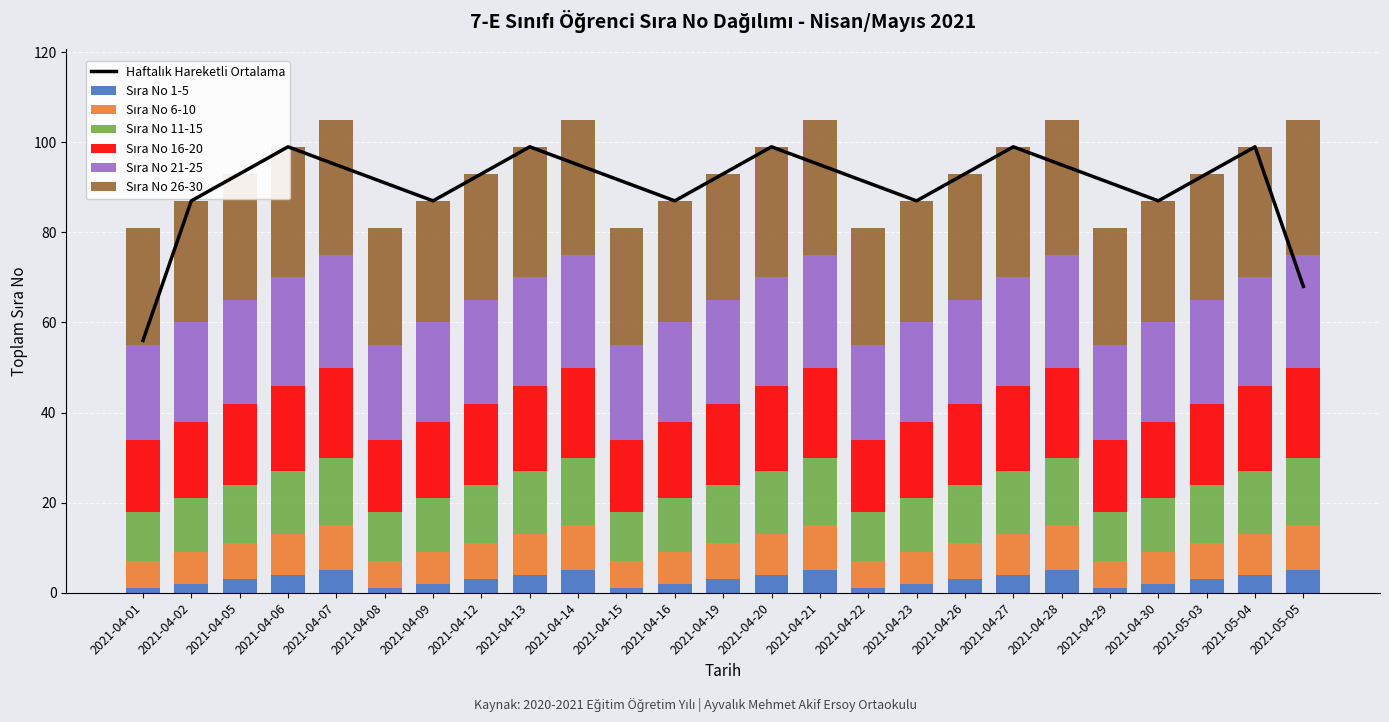

What is the value of the Sıra No 6-10 bar at the 9th from the left?

9